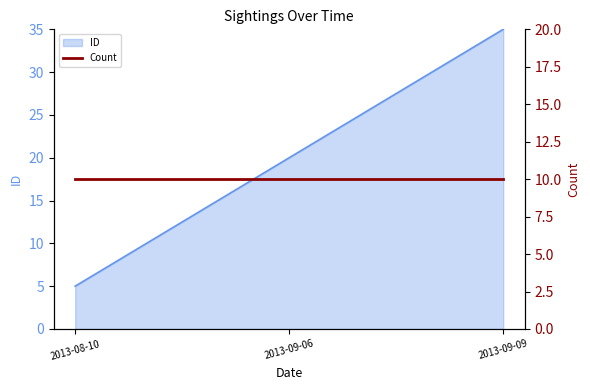

True or false: the data shows 35 at 2013-09-09.

True